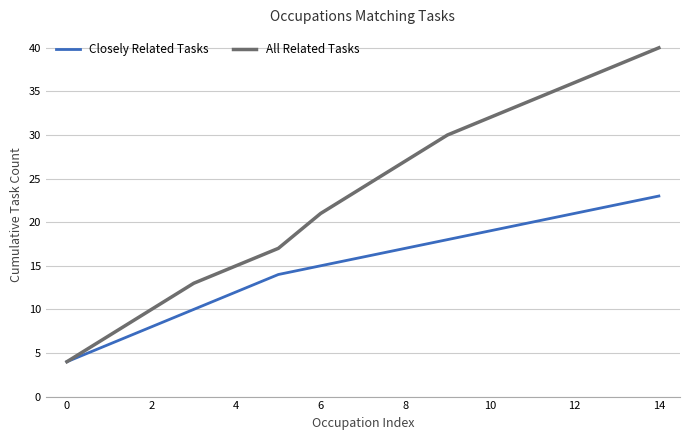

Which series has the largest range (max minus min)?

All Related Tasks